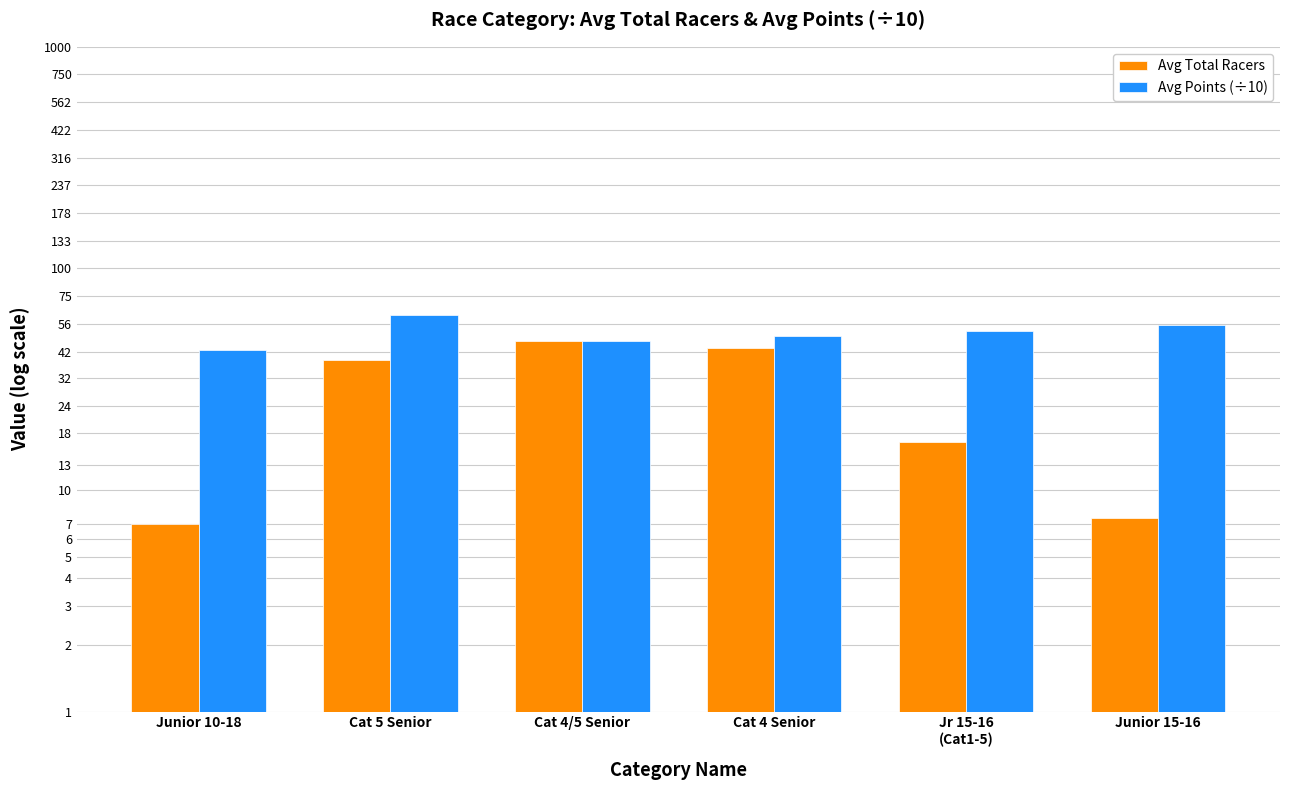

Rank the categories by Avg Points (÷10) value from lowest to highest.

Junior 10-18, Cat 4/5 Senior, Cat 4 Senior, Jr 15-16
(Cat1-5), Junior 15-16, Cat 5 Senior